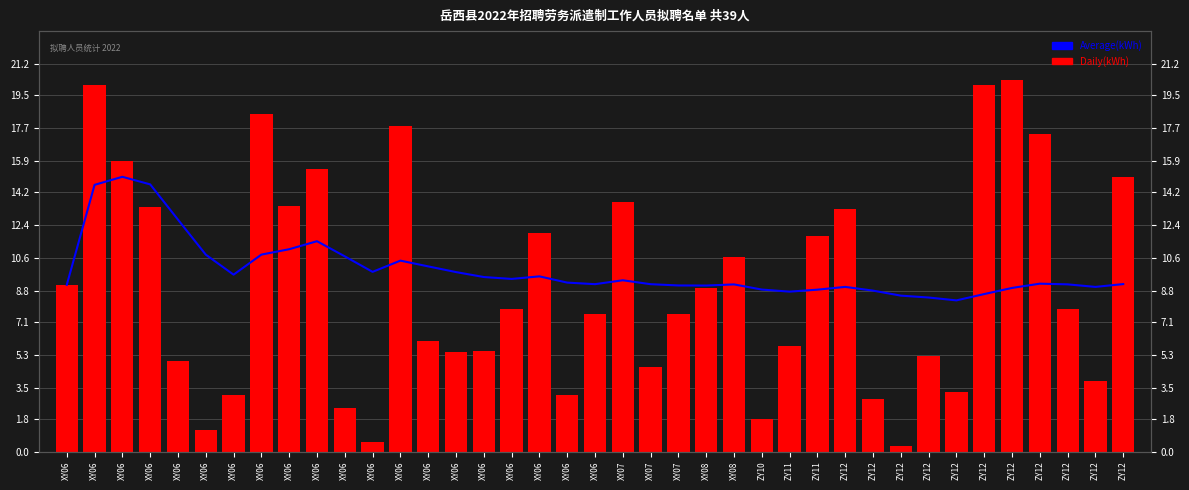

Between XY06 and XY06, which is larger?

XY06